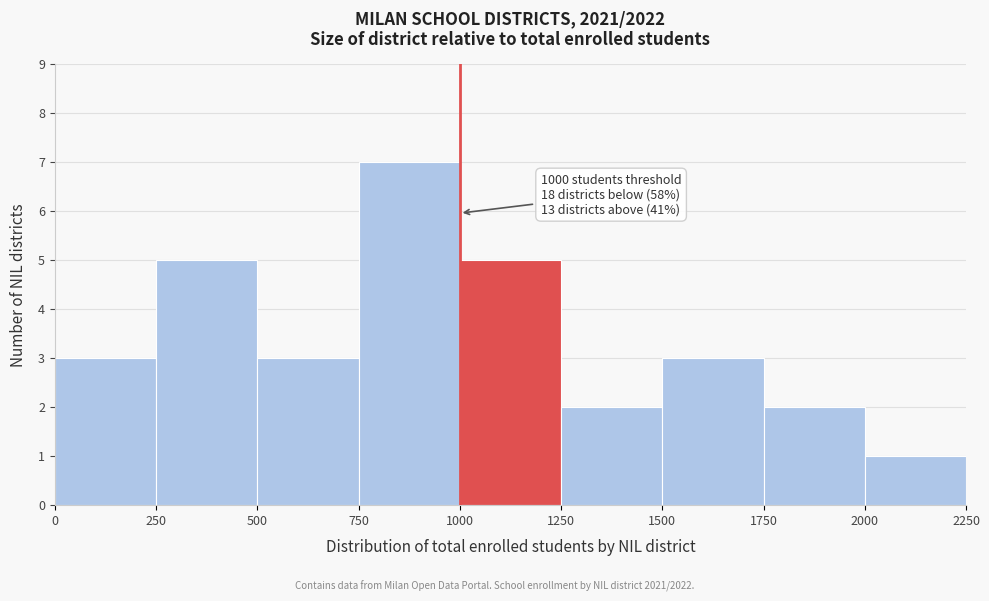

Which range on the x-axis has the tallest bar?

750 to 1000